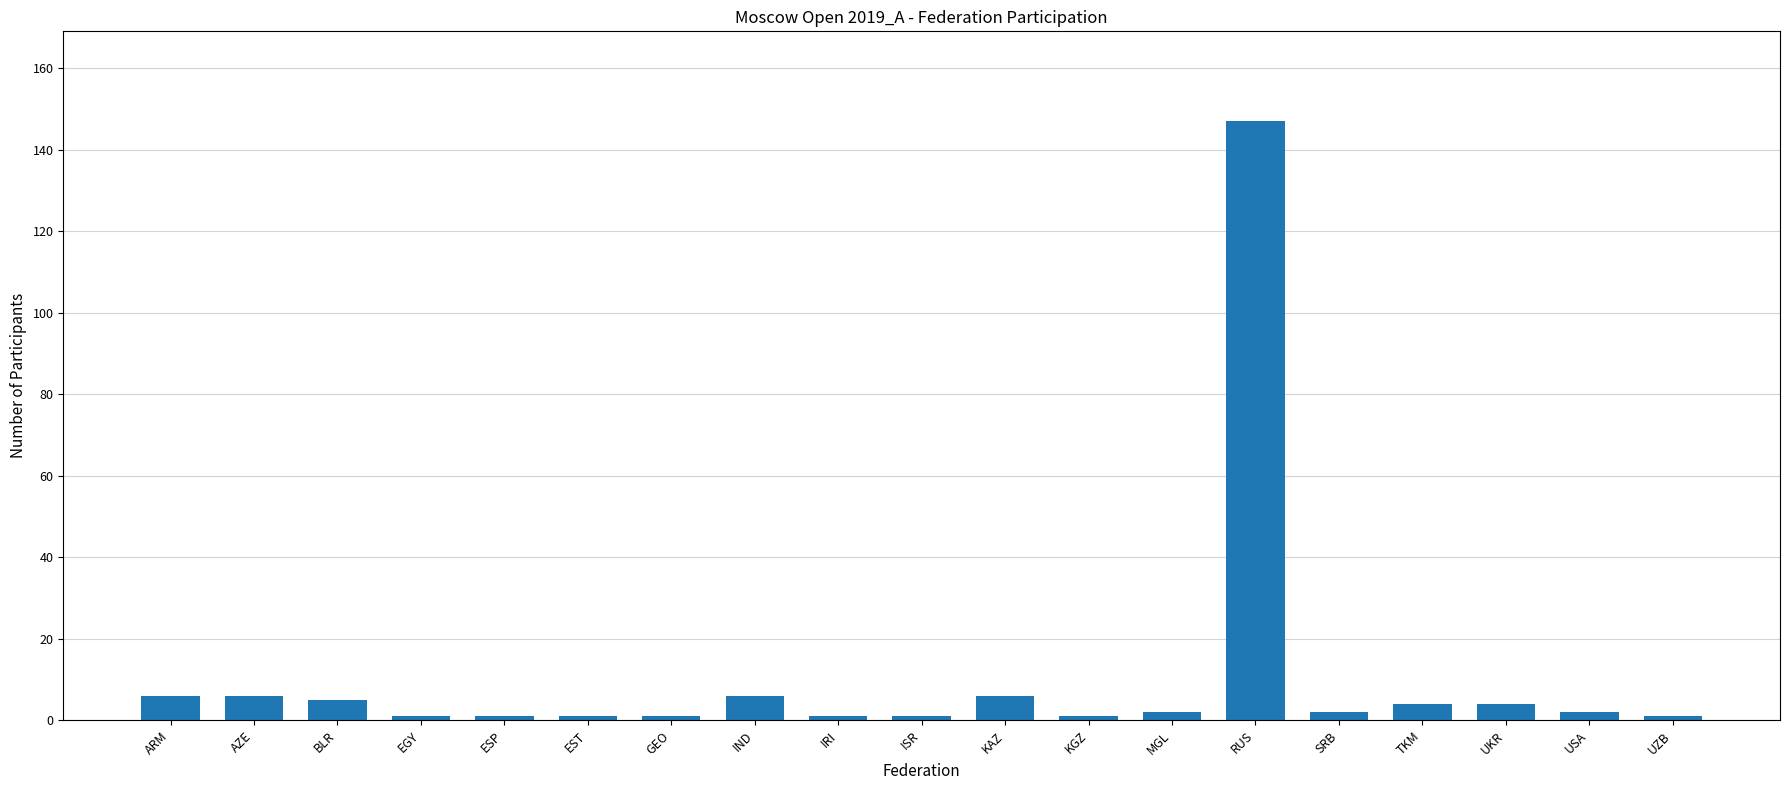

What is the change in value from EGY to RUS?

+146